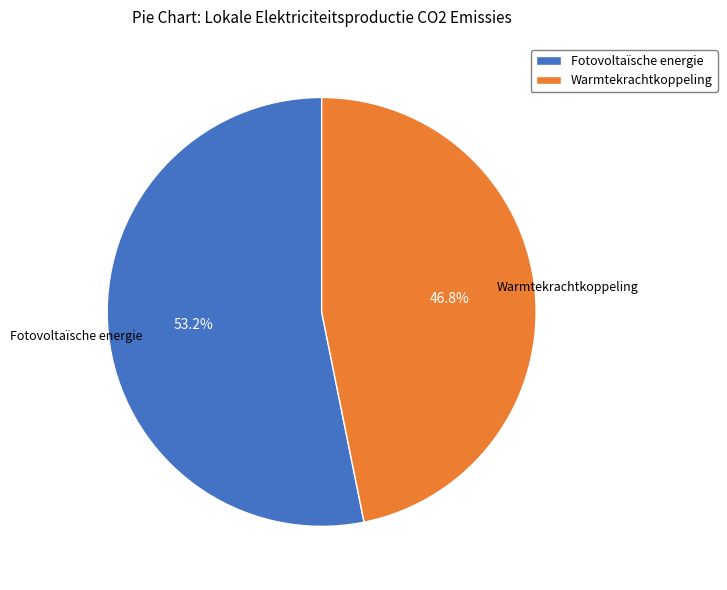

Combined, do Warmtekrachtkoppeling and Fotovoltaïsche energie account for over 50%?

Yes